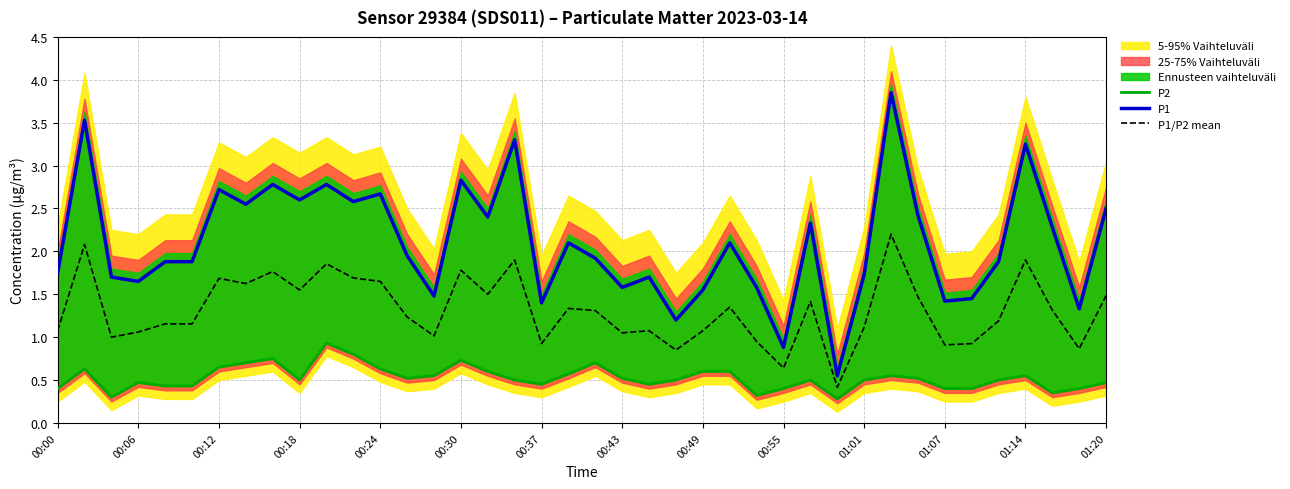

True or false: P2 and P1/P2 mean cross at least once.

False